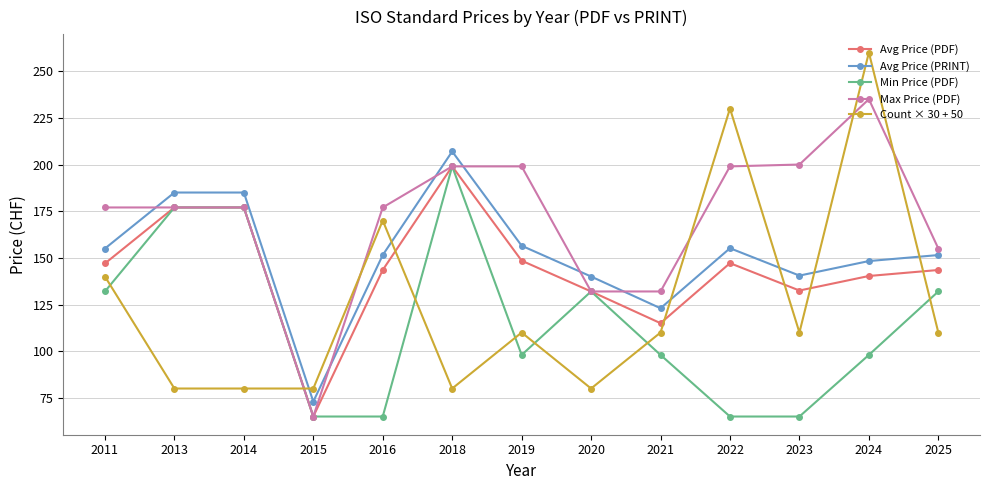

What is the total value across all series at 2014?

796.0